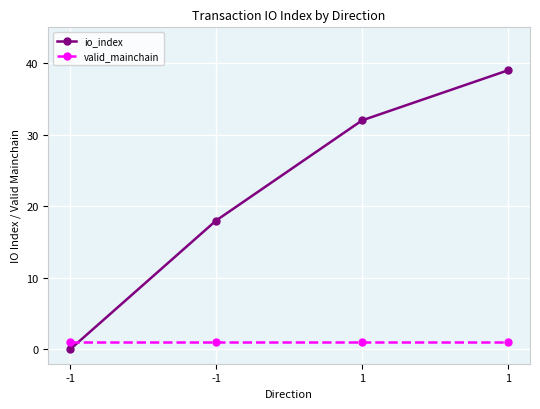

What are all the series names shown in the legend?

io_index, valid_mainchain